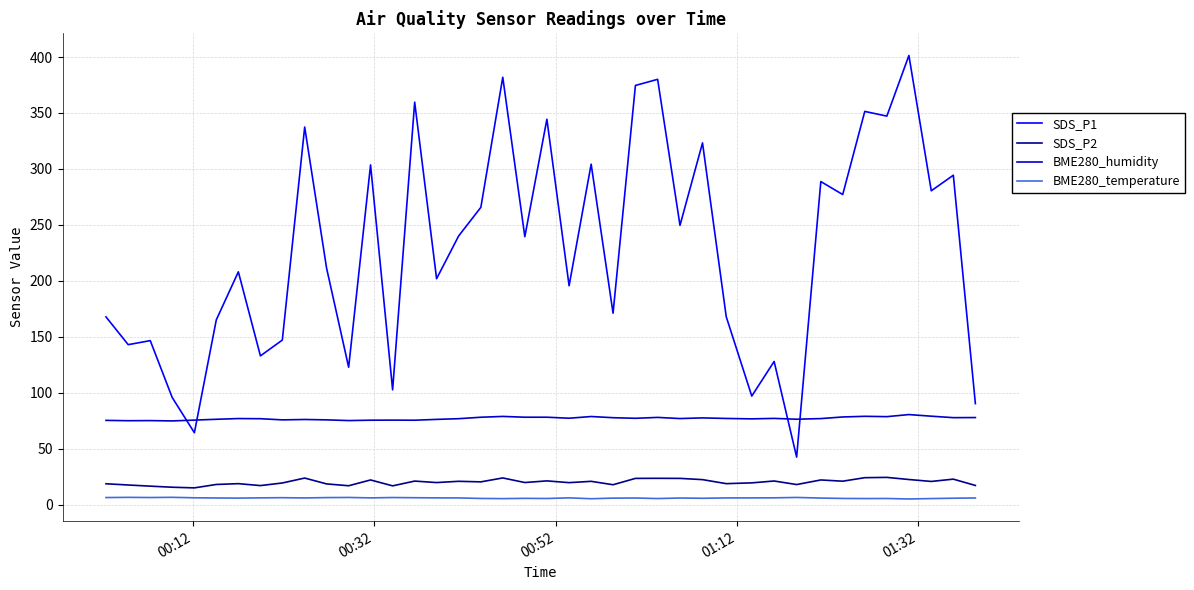

Which series has the widest spread of values?

SDS_P1